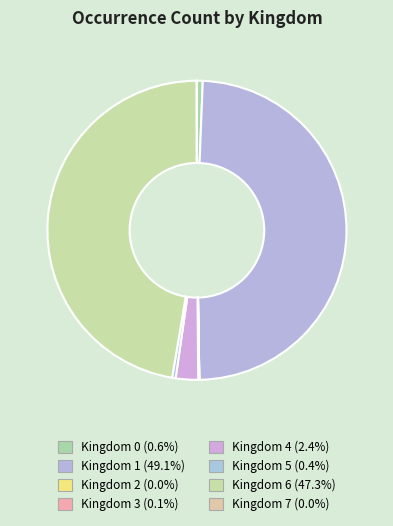

Count the number of slices in the pie.

8